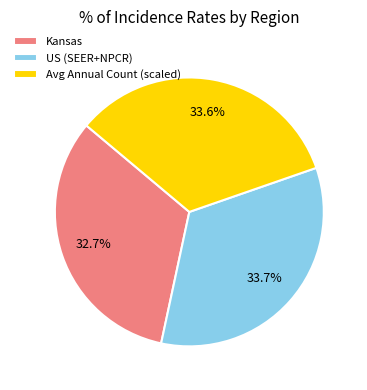

Combined, do Kansas and US (SEER+NPCR) account for over 50%?

Yes